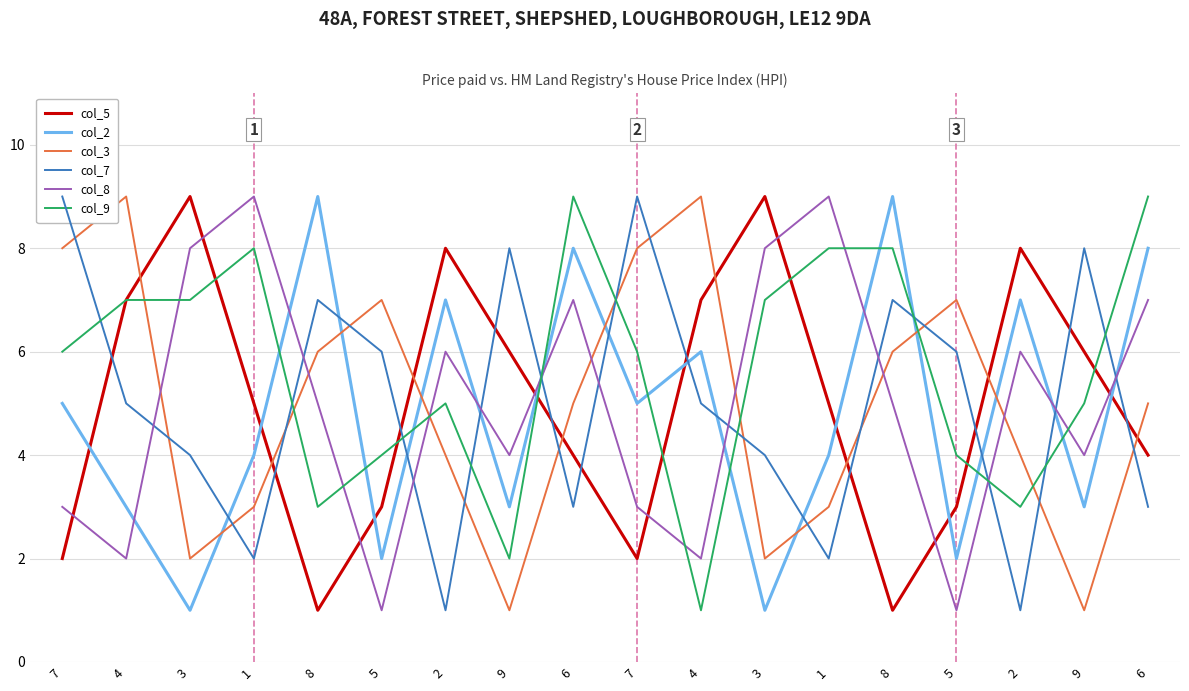

In col_5, how many points are higher than both neighbors (excluding endpoints)?

4